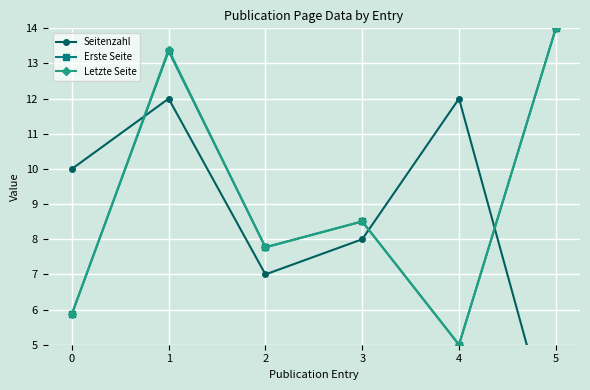

Reading left to right, extract all data points from this chart.

Seitenzahl: 0=10.0	1=12.0	2=7.0	3=8.0	4=12.0	5=2.0
Erste Seite: 0=5.9	1=13.4	2=7.8	3=8.5	4=5.0	5=14.0
Letzte Seite: 0=5.9	1=13.4	2=7.8	3=8.5	4=5.0	5=14.0